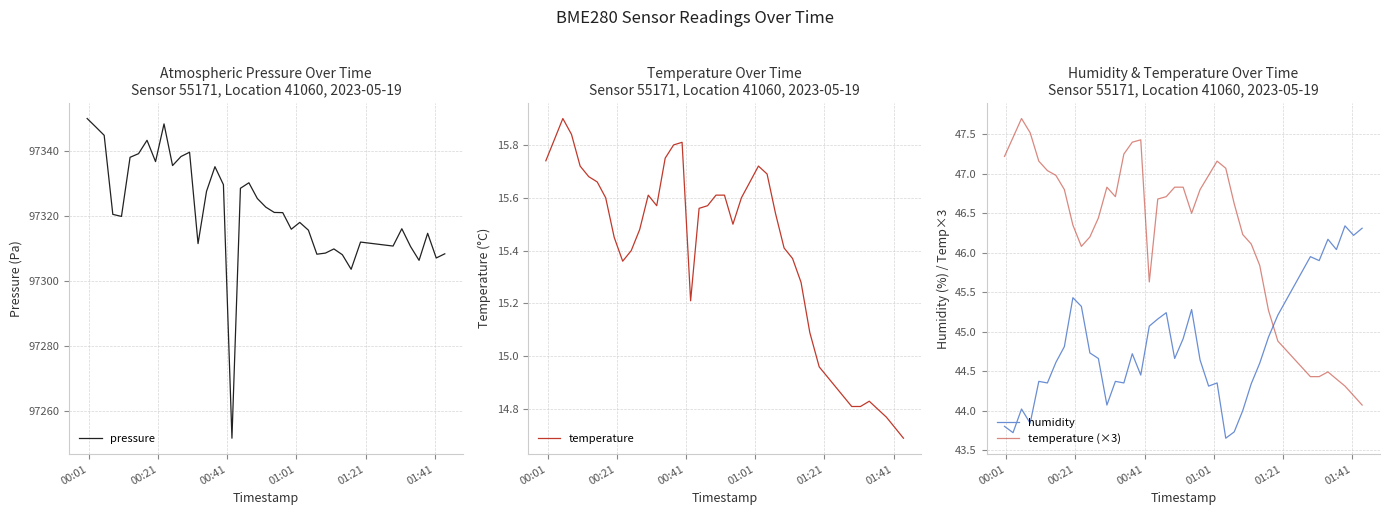

Is this an area chart (filled region under the line)?

No